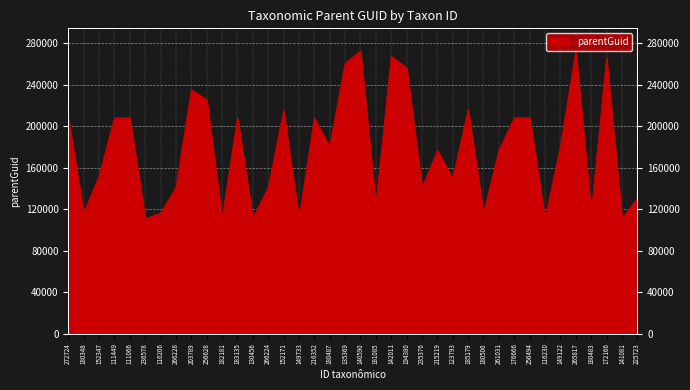

How many lines are shown in the chart?

1